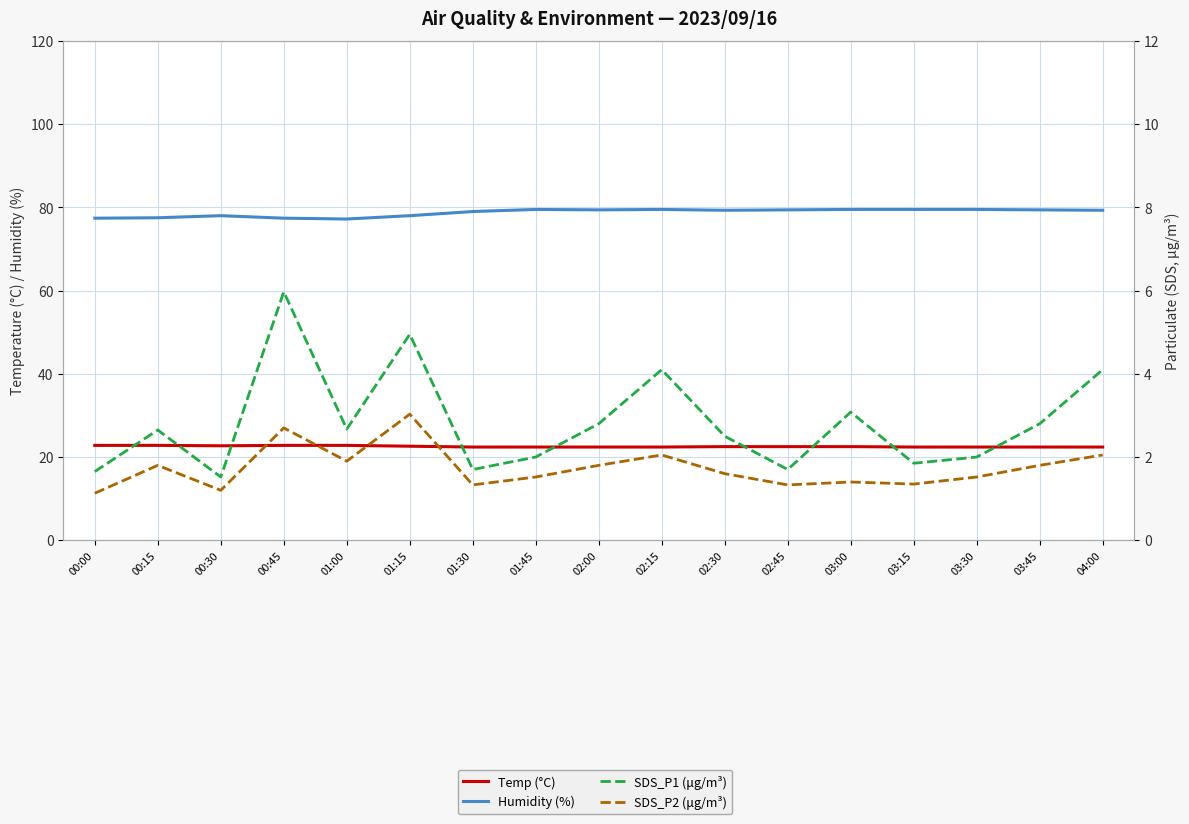

The value of Temp (°C) at 01:45 is 34.8. True or false?

False